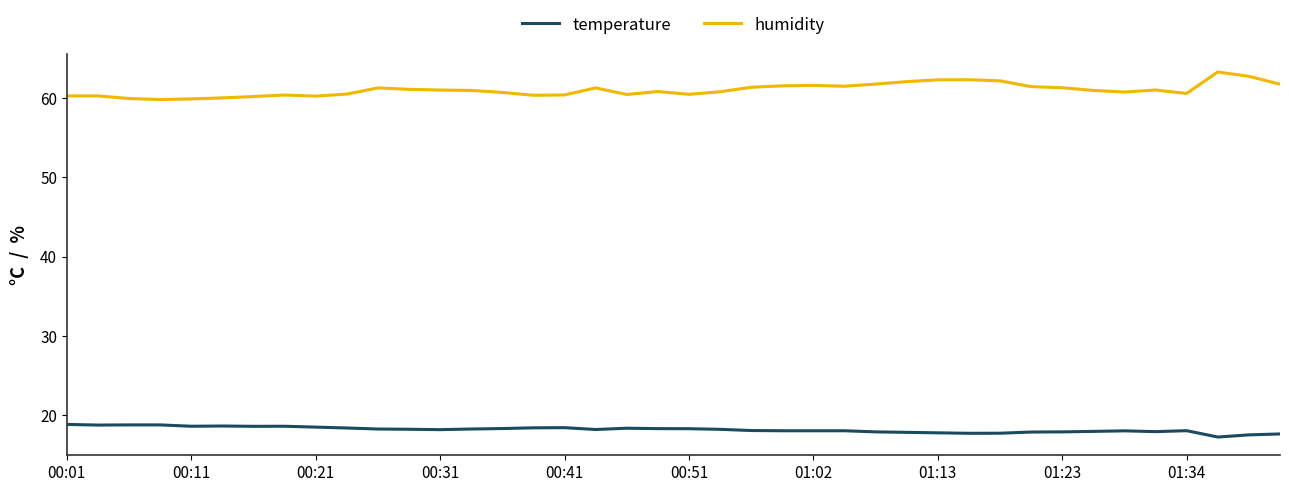

What are all the series names shown in the legend?

temperature, humidity